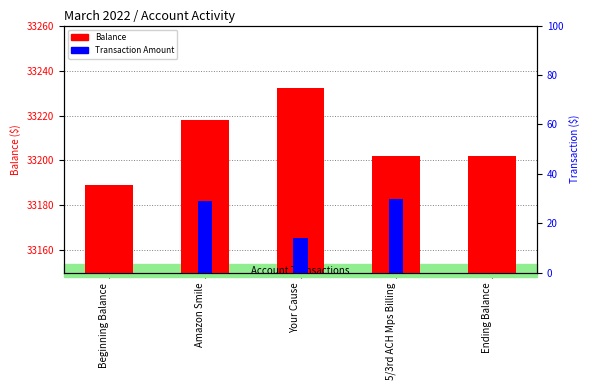

What is the approximate value of Transaction Amount at 5/3rd ACH Mps Billing?

29.9